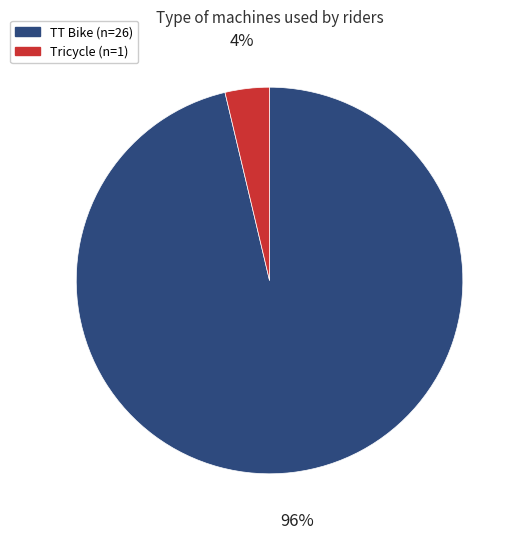

To the nearest percent, what is the average slice percentage?

50%